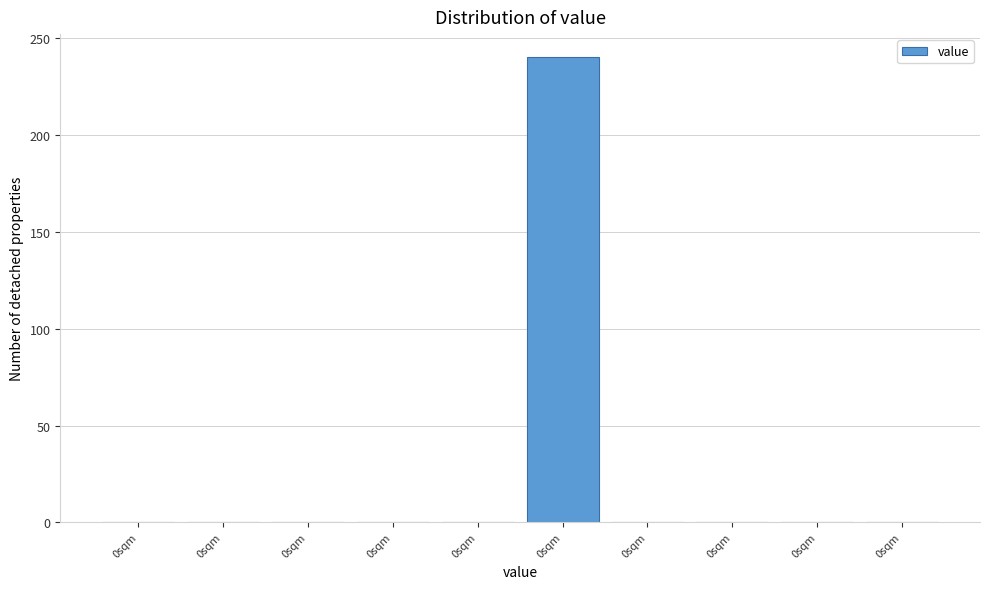

Count the number of values greater than 0.

1